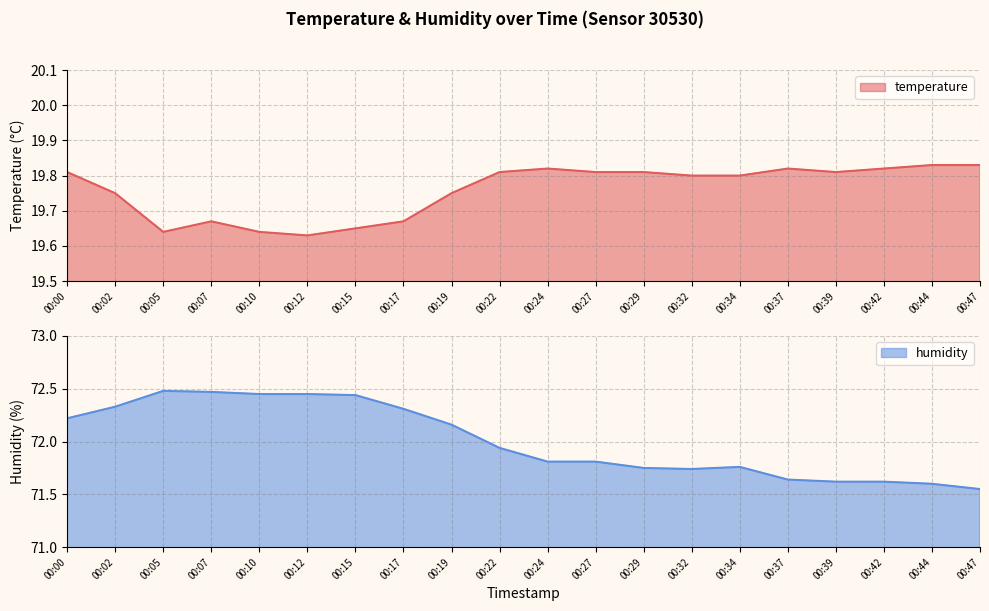

True or false: temperature has a value of 27.8 at 00:02.

False